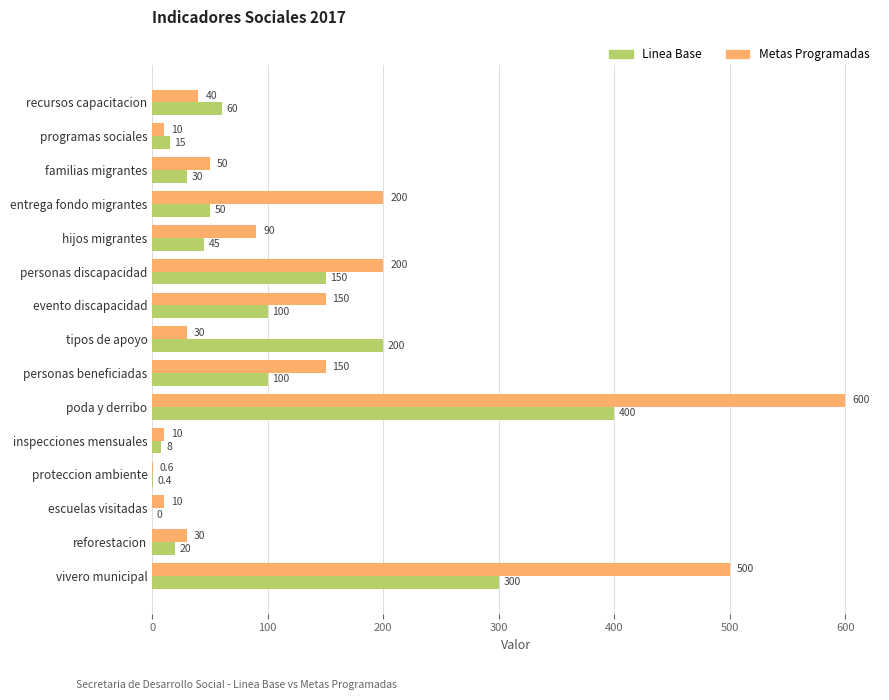

Is the value of Metas Programadas at tipos de apoyo greater than the value of Linea Base at escuelas visitadas?

Yes